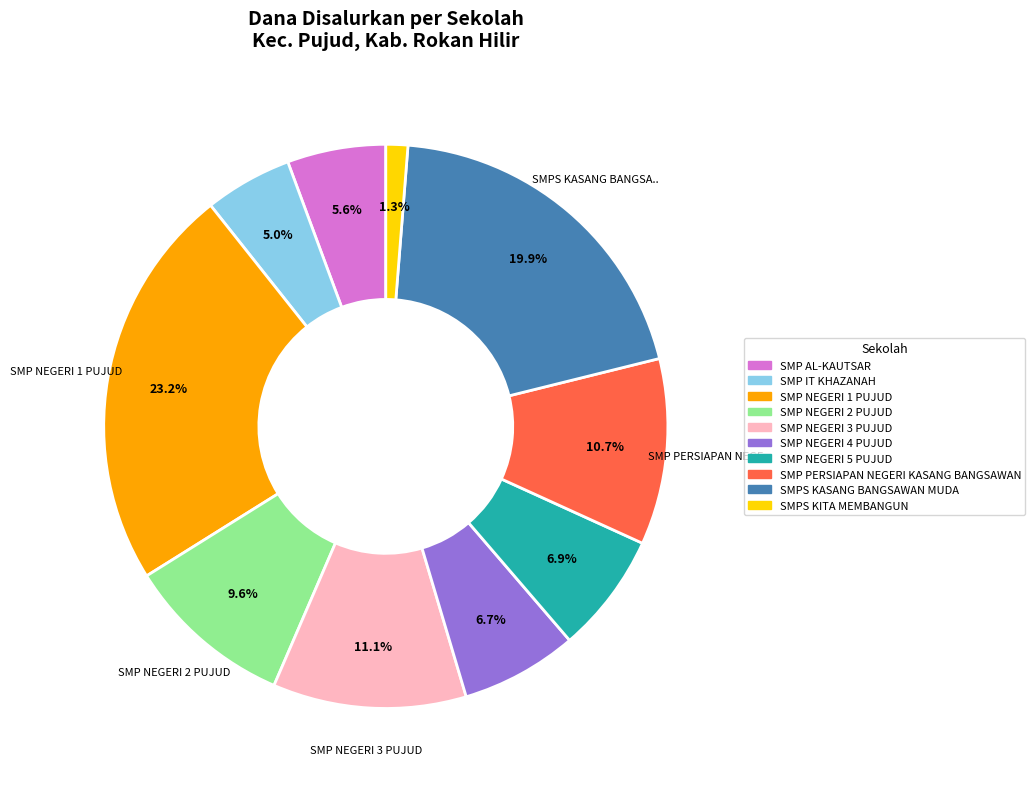

What is the ratio of the value at SMP NEGERI 1 PUJUD to the value at SMP PERSIAPAN NEGERI KASANG BANGSAWAN?

2.2